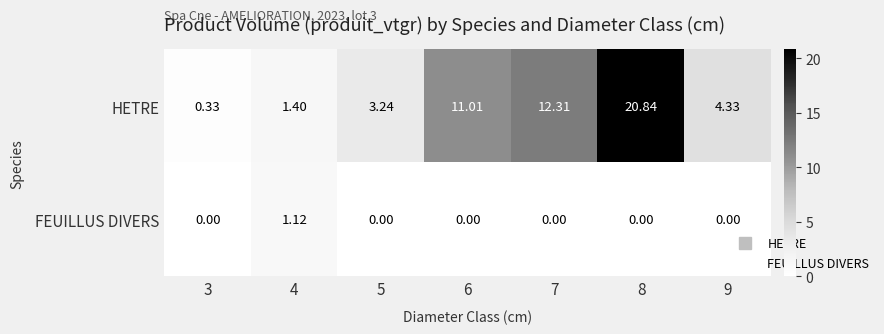

At how many categories does at least one series exceed 1?

6